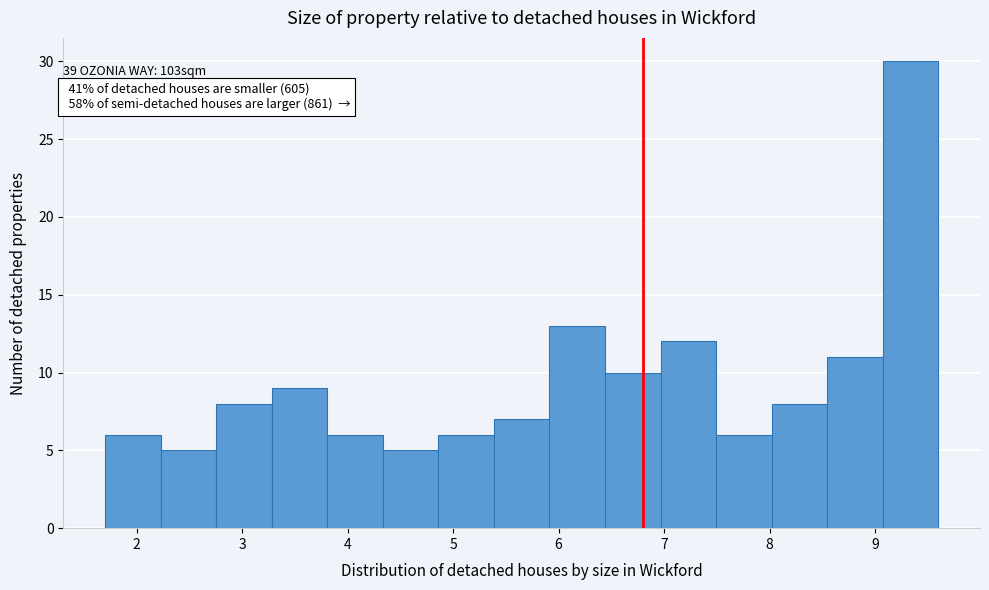

Over which range of the x-axis is the bar tallest?

9.1 to 9.6